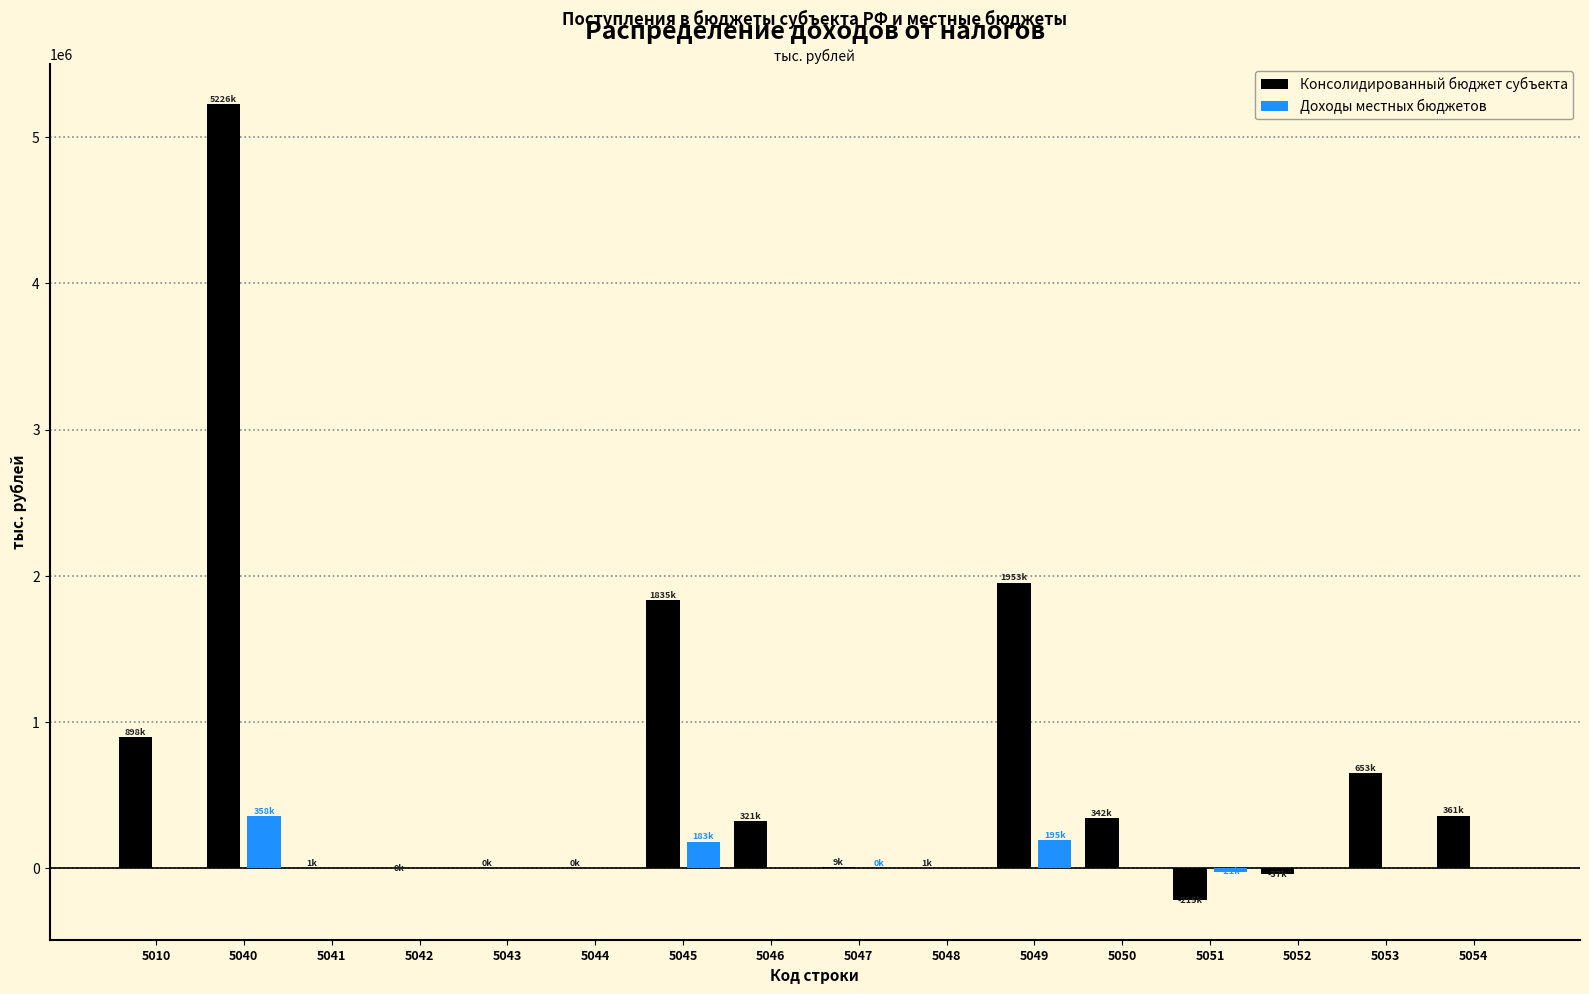

What are all the series names shown in the legend?

Консолидированный бюджет субъекта, Доходы местных бюджетов